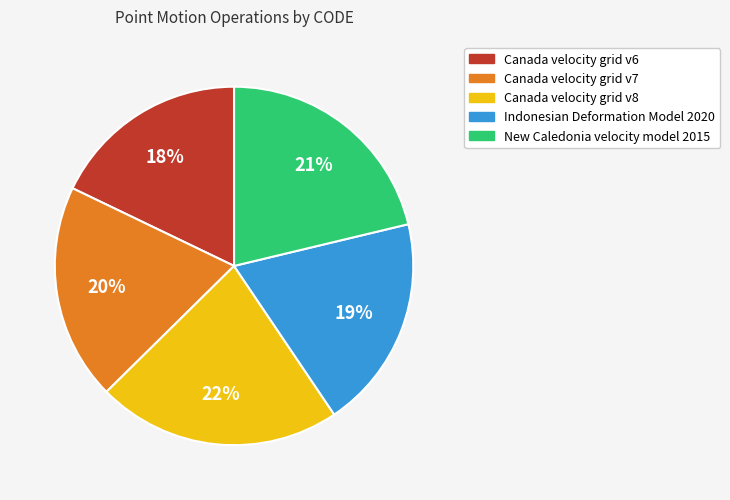

Does any single category account for the majority?

No